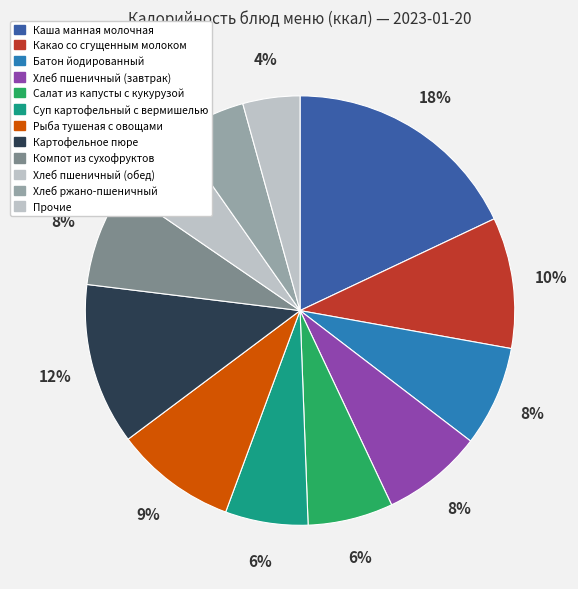

To the nearest percent, what is the average slice percentage?

8%